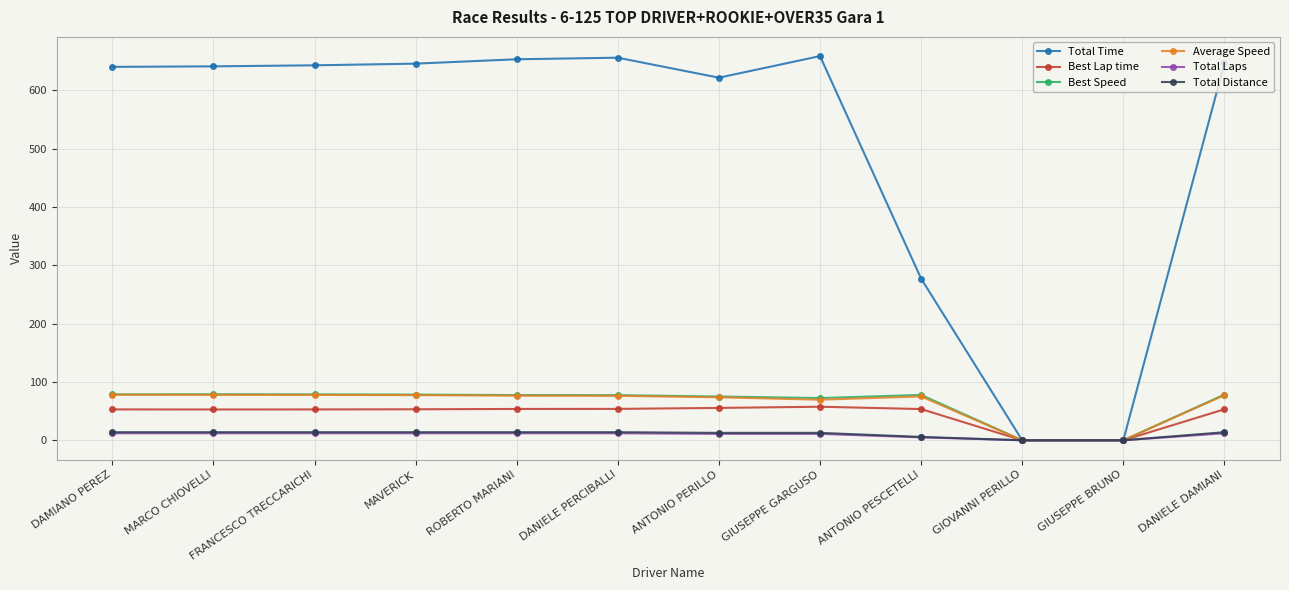

Which series has the largest range (max minus min)?

Total Time